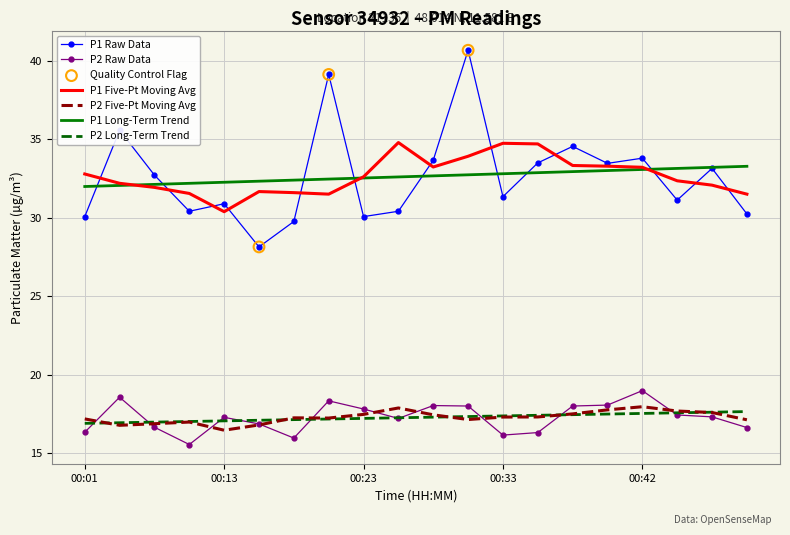

True or false: P2 Raw Data and P1 Long-Term Trend cross at least once.

False